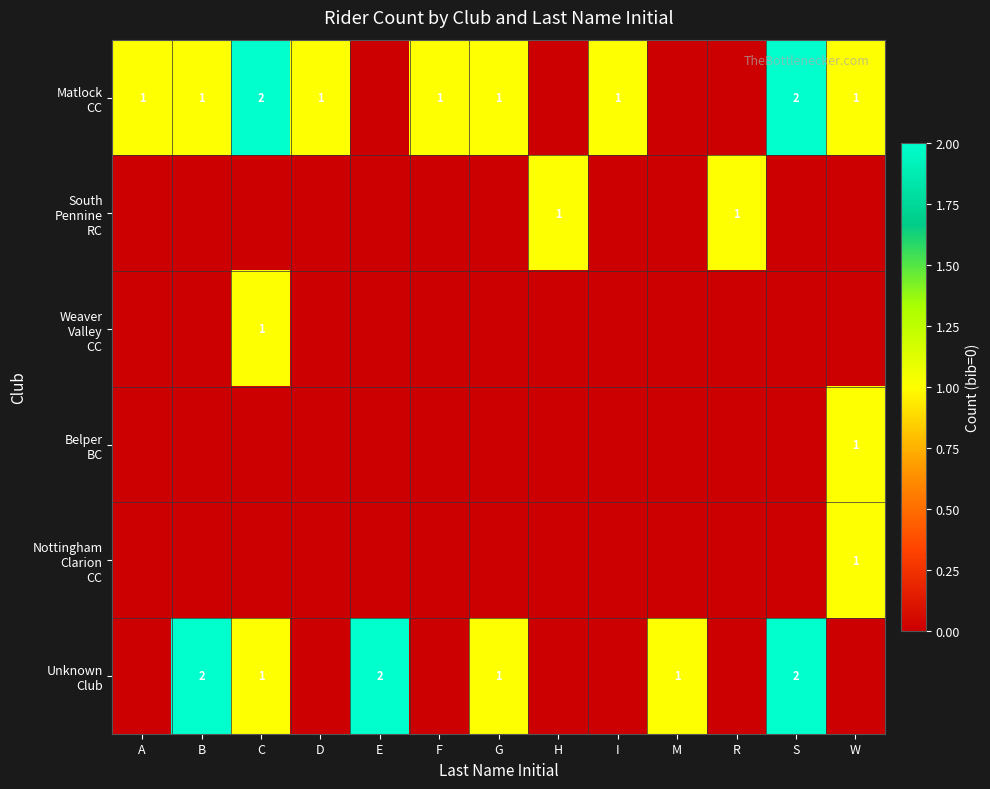

How many categories are shown in the chart?

13